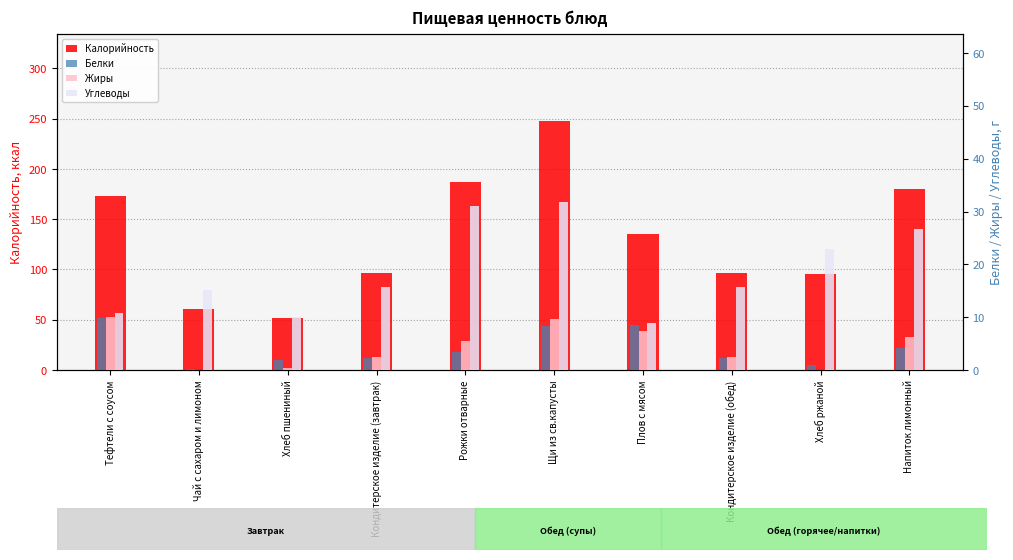

Which has a higher value, Тефтели с соусом or Хлеб ржаной?

Тефтели с соусом